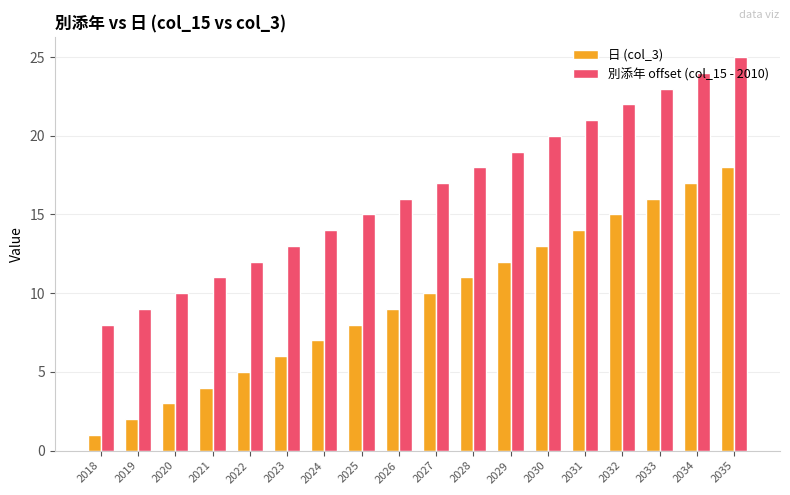

Is it true that 別添年 offset (col_15 - 2010) equals 24 at 2034?

True